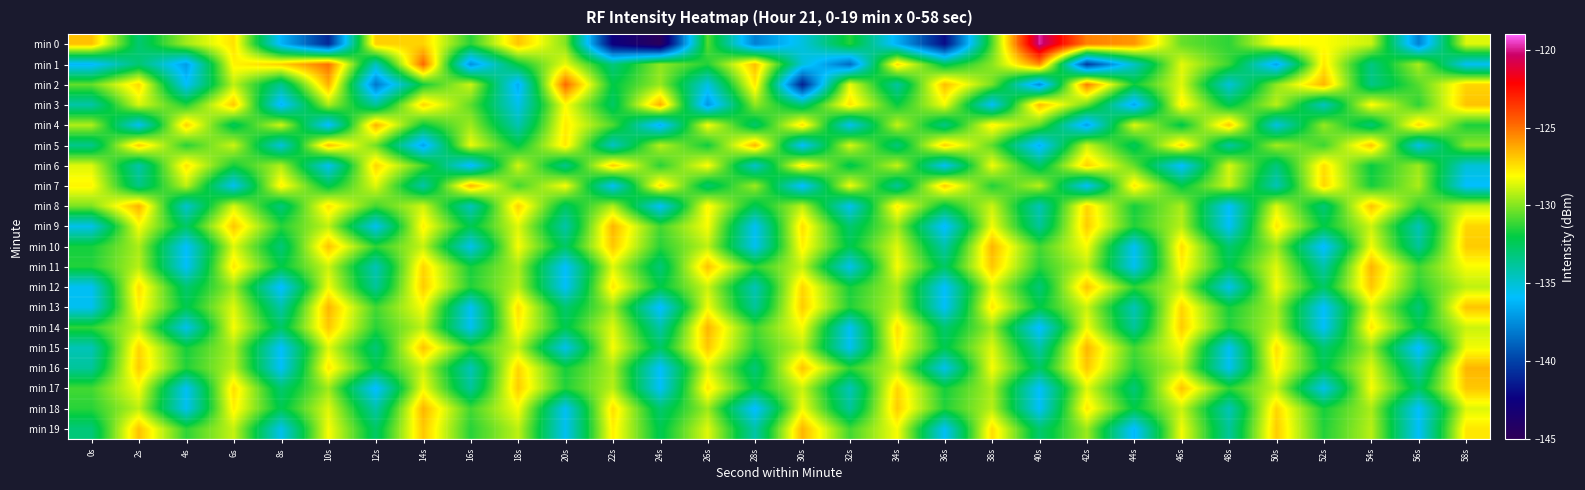

Reading right to left, list all the values displayed in this chart.

min 0: 58s=-128.6	56s=-137.9	54s=-128.9	52s=-128.1	50s=-128.1	48s=-131.3	46s=-130.4	44s=-125.8	42s=-125.4	40s=-119.8	38s=-130.8	36s=-141.9	34s=-136.4	32s=-131.5	30s=-135.2	28s=-137.9	26s=-130.7	24s=-144.7	22s=-142.5	20s=-130.0	18s=-126.8	16s=-131.4	14s=-127.2	12s=-127.1	10s=-140.9	8s=-136.2	6s=-127.5	4s=-129.5	2s=-133.0	0s=-126.7
min 1: 58s=-135.7	56s=-129.4	54s=-133.3	52s=-127.6	50s=-136.8	48s=-131.1	46s=-128.5	44s=-134.7	42s=-140.2	40s=-125.6	38s=-129.9	36s=-132.4	34s=-127.3	32s=-138.6	30s=-135.1	28s=-126.7	26s=-131.5	24s=-129.8	22s=-133.2	20s=-128.4	18s=-132.0	16s=-137.4	14s=-124.8	12s=-134.6	10s=-125.0	8s=-127.1	6s=-127.9	4s=-137.0	2s=-133.0	0s=-136.2
min 2: 58s=-127.2	56s=-130.7	54s=-133.4	52s=-126.5	50s=-129.8	48s=-135.1	46s=-128.6	44s=-131.8	42s=-125.3	40s=-137.5	38s=-130.2	36s=-126.7	34s=-133.9	32s=-128.4	30s=-141.2	28s=-127.6	26s=-135.3	24s=-129.7	22s=-132.1	20s=-124.8	18s=-136.5	16s=-128.9	14s=-131.7	12s=-138.2	10s=-126.4	8s=-133.6	6s=-129.1	4s=-135.8	2s=-127.3	0s=-130.5
min 3: 58s=-126.8	56s=-131.3	54s=-128.0	52s=-134.6	50s=-129.2	48s=-132.3	46s=-127.8	44s=-136.7	42s=-130.4	40s=-126.6	38s=-135.8	36s=-128.3	34s=-131.9	32s=-127.5	30s=-133.1	28s=-129.8	26s=-137.2	24s=-126.3	22s=-132.7	20s=-128.1	18s=-135.5	16s=-130.6	14s=-127.2	12s=-133.8	10s=-129.4	8s=-136.3	6s=-126.9	4s=-131.5	2s=-128.7	0s=-134.1
min 4: 58s=-131.6	56s=-127.3	54s=-133.1	52s=-129.7	50s=-135.3	48s=-126.9	46s=-132.2	44s=-128.6	42s=-136.9	40s=-130.5	38s=-127.8	36s=-133.4	34s=-129.0	32s=-135.6	30s=-127.4	28s=-132.9	26s=-128.2	24s=-136.5	22s=-130.8	20s=-127.7	18s=-134.3	16s=-129.6	14s=-131.9	12s=-126.4	10s=-136.1	8s=-128.8	6s=-132.5	4s=-127.1	2s=-135.7	0s=-129.3
min 5: 58s=-129.9	56s=-135.4	54s=-126.8	52s=-131.1	50s=-129.5	48s=-134.0	46s=-127.3	44s=-132.5	42s=-128.9	40s=-136.4	38s=-130.6	36s=-127.1	34s=-133.2	32s=-128.7	30s=-135.9	28s=-126.5	26s=-131.8	24s=-129.2	22s=-134.7	20s=-127.6	18s=-132.1	16s=-128.4	14s=-136.8	12s=-130.3	10s=-126.7	8s=-135.2	6s=-128.9	4s=-131.4	2s=-127.0	0s=-133.5
min 6: 58s=-135.1	56s=-129.6	54s=-131.9	52s=-127.4	50s=-133.2	48s=-128.7	46s=-136.0	44s=-130.5	42s=-127.1	40s=-132.8	38s=-128.3	36s=-135.7	34s=-129.0	32s=-132.3	30s=-127.6	28s=-134.8	26s=-128.1	24s=-131.4	22s=-127.0	20s=-133.5	18s=-128.8	16s=-136.2	14s=-130.9	12s=-127.2	10s=-135.6	8s=-129.3	6s=-131.7	4s=-127.5	2s=-134.1	0s=-128.6
min 7: 58s=-135.9	56s=-129.4	54s=-131.7	52s=-127.2	50s=-134.4	48s=-128.9	46s=-132.1	44s=-127.6	42s=-135.8	40s=-129.2	38s=-131.5	36s=-127.0	34s=-133.8	32s=-128.3	30s=-136.1	28s=-129.6	26s=-132.9	24s=-127.4	22s=-135.7	20s=-128.2	18s=-131.0	16s=-126.5	14s=-134.1	12s=-128.6	10s=-132.3	8s=-127.8	6s=-135.6	4s=-129.1	2s=-133.4	0s=-127.9
min 8: 58s=-129.0	56s=-131.3	54s=-126.8	52s=-133.1	50s=-128.6	48s=-135.9	46s=-129.4	44s=-131.7	42s=-127.2	40s=-134.4	38s=-128.9	36s=-132.2	34s=-127.7	32s=-135.6	30s=-129.1	28s=-132.4	26s=-127.9	24s=-135.8	22s=-129.3	20s=-132.6	18s=-127.1	16s=-134.5	14s=-128.8	12s=-131.0	10s=-127.5	8s=-133.2	6s=-128.7	4s=-134.9	2s=-126.4	0s=-130.1
min 9: 58s=-127.2	56s=-134.4	54s=-128.9	52s=-132.1	50s=-127.6	48s=-135.8	46s=-129.2	44s=-131.5	42s=-127.0	40s=-133.8	38s=-128.3	36s=-136.1	34s=-129.6	32s=-132.9	30s=-127.4	28s=-135.7	26s=-128.2	24s=-131.0	22s=-126.5	20s=-134.1	18s=-128.6	16s=-132.3	14s=-127.8	12s=-135.6	10s=-129.1	8s=-131.4	6s=-126.9	4s=-132.7	2s=-128.2	0s=-135.5
min 10: 58s=-127.0	56s=-133.8	54s=-128.3	52s=-136.1	50s=-129.6	48s=-132.9	46s=-127.4	44s=-135.7	42s=-128.2	40s=-131.0	38s=-126.5	36s=-134.1	34s=-128.6	32s=-132.3	30s=-127.8	28s=-135.6	26s=-129.1	24s=-131.4	22s=-126.9	20s=-132.7	18s=-128.2	16s=-135.5	14s=-129.0	12s=-131.3	10s=-126.8	8s=-133.1	6s=-128.6	4s=-135.9	2s=-129.4	0s=-131.7
min 11: 58s=-128.2	56s=-131.0	54s=-126.5	52s=-134.1	50s=-128.6	48s=-132.3	46s=-127.8	44s=-135.6	42s=-129.1	40s=-131.4	38s=-126.9	36s=-132.7	34s=-128.2	32s=-135.5	30s=-129.0	28s=-131.3	26s=-126.8	24s=-133.1	22s=-128.6	20s=-135.9	18s=-129.4	16s=-131.7	14s=-127.2	12s=-134.4	10s=-128.9	8s=-132.1	6s=-127.6	4s=-135.8	2s=-129.2	0s=-131.5
min 12: 58s=-129.1	56s=-131.4	54s=-126.9	52s=-132.7	50s=-128.2	48s=-135.5	46s=-129.0	44s=-131.3	42s=-126.8	40s=-133.1	38s=-128.6	36s=-135.9	34s=-129.4	32s=-131.7	30s=-127.2	28s=-134.4	26s=-128.9	24s=-132.1	22s=-127.6	20s=-135.8	18s=-129.2	16s=-131.5	14s=-127.0	12s=-133.8	10s=-128.3	8s=-136.1	6s=-129.6	4s=-132.9	2s=-127.4	0s=-135.7
min 13: 58s=-126.8	56s=-133.1	54s=-128.6	52s=-135.9	50s=-129.4	48s=-131.7	46s=-127.2	44s=-134.4	42s=-128.9	40s=-132.1	38s=-127.6	36s=-135.8	34s=-129.2	32s=-131.5	30s=-127.0	28s=-133.8	26s=-128.3	24s=-136.1	22s=-129.6	20s=-132.9	18s=-127.4	16s=-135.7	14s=-128.2	12s=-131.0	10s=-126.5	8s=-134.1	6s=-128.6	4s=-132.3	2s=-127.8	0s=-135.6
min 14: 58s=-128.9	56s=-132.1	54s=-127.6	52s=-135.8	50s=-129.2	48s=-131.5	46s=-127.0	44s=-133.8	42s=-128.3	40s=-136.1	38s=-129.6	36s=-132.9	34s=-127.4	32s=-135.7	30s=-128.2	28s=-131.0	26s=-126.5	24s=-134.1	22s=-128.6	20s=-132.3	18s=-127.8	16s=-135.6	14s=-129.1	12s=-131.4	10s=-126.9	8s=-132.7	6s=-128.2	4s=-135.5	2s=-129.0	0s=-131.3
min 15: 58s=-128.3	56s=-136.1	54s=-129.6	52s=-132.9	50s=-127.4	48s=-135.7	46s=-128.2	44s=-131.0	42s=-126.5	40s=-134.1	38s=-128.6	36s=-132.3	34s=-127.8	32s=-135.6	30s=-129.1	28s=-131.4	26s=-126.9	24s=-132.7	22s=-128.2	20s=-135.5	18s=-129.0	16s=-131.3	14s=-126.8	12s=-133.1	10s=-128.6	8s=-135.9	6s=-129.4	4s=-131.7	2s=-127.2	0s=-134.4
min 16: 58s=-126.5	56s=-134.1	54s=-128.6	52s=-132.3	50s=-127.8	48s=-135.6	46s=-129.1	44s=-131.4	42s=-126.9	40s=-132.7	38s=-128.2	36s=-135.5	34s=-129.0	32s=-131.3	30s=-126.8	28s=-133.1	26s=-128.6	24s=-135.9	22s=-129.4	20s=-131.7	18s=-127.2	16s=-134.4	14s=-128.9	12s=-132.1	10s=-127.6	8s=-135.8	6s=-129.2	4s=-131.5	2s=-127.0	0s=-133.8
min 17: 58s=-126.9	56s=-132.7	54s=-128.2	52s=-135.5	50s=-129.0	48s=-131.3	46s=-126.8	44s=-133.1	42s=-128.6	40s=-135.9	38s=-129.4	36s=-131.7	34s=-127.2	32s=-134.4	30s=-128.9	28s=-132.1	26s=-127.6	24s=-135.8	22s=-129.2	20s=-131.5	18s=-127.0	16s=-133.8	14s=-128.3	12s=-136.1	10s=-129.6	8s=-132.9	6s=-127.4	4s=-135.7	2s=-128.2	0s=-131.0
min 18: 58s=-128.6	56s=-135.9	54s=-129.4	52s=-131.7	50s=-127.2	48s=-134.4	46s=-128.9	44s=-132.1	42s=-127.6	40s=-135.8	38s=-129.2	36s=-131.5	34s=-127.0	32s=-133.8	30s=-128.3	28s=-136.1	26s=-129.6	24s=-132.9	22s=-127.4	20s=-135.7	18s=-128.2	16s=-131.0	14s=-126.5	12s=-134.1	10s=-128.6	8s=-132.3	6s=-127.8	4s=-135.6	2s=-129.1	0s=-131.4
min 19: 58s=-127.6	56s=-135.8	54s=-129.2	52s=-131.5	50s=-127.0	48s=-133.8	46s=-128.3	44s=-136.1	42s=-129.6	40s=-132.9	38s=-127.4	36s=-135.7	34s=-128.2	32s=-131.0	30s=-126.5	28s=-134.1	26s=-128.6	24s=-132.3	22s=-127.8	20s=-135.6	18s=-129.1	16s=-131.4	14s=-126.9	12s=-132.7	10s=-128.2	8s=-135.5	6s=-129.0	4s=-131.3	2s=-126.8	0s=-133.1